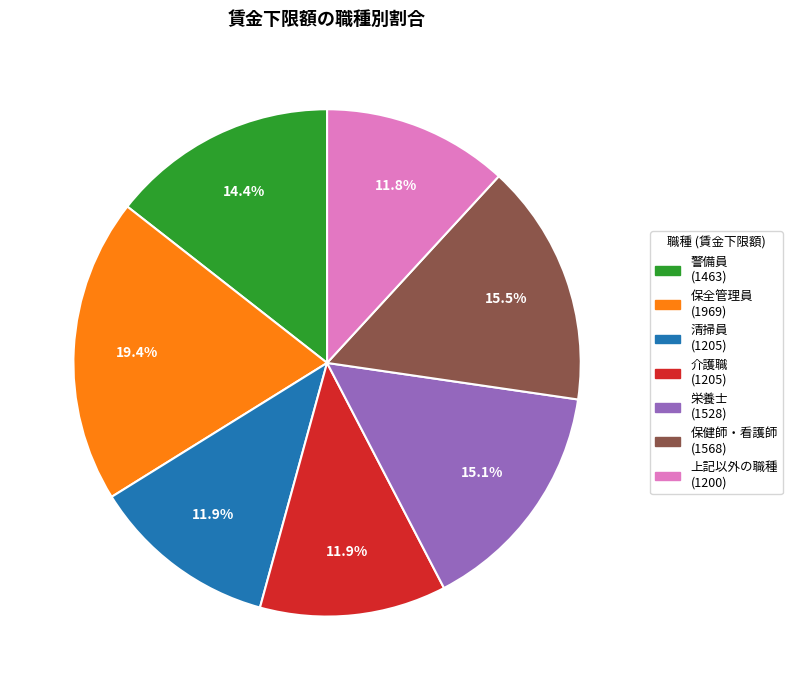

To the nearest percent, what portion does 清掃員 represent?

12%